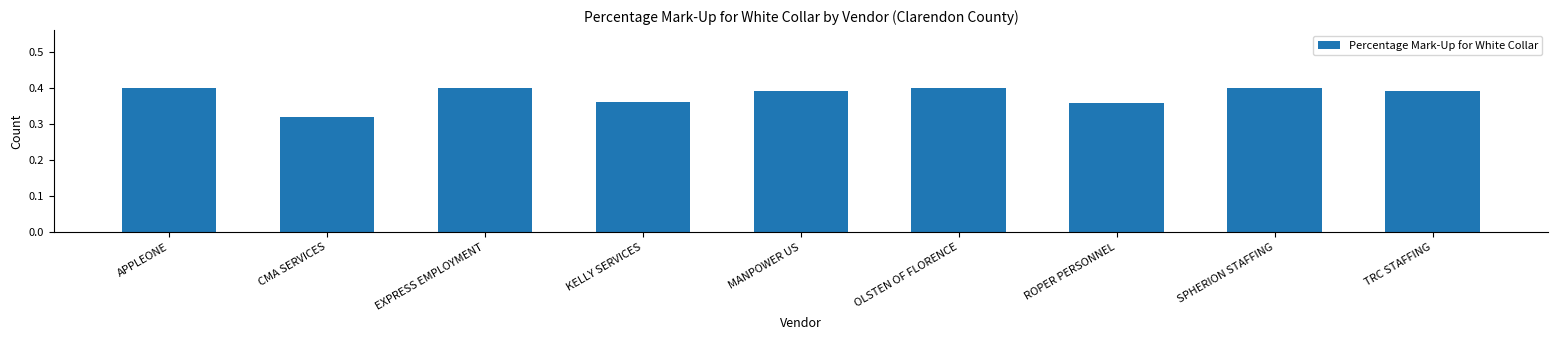

How many bars are there in total?

9